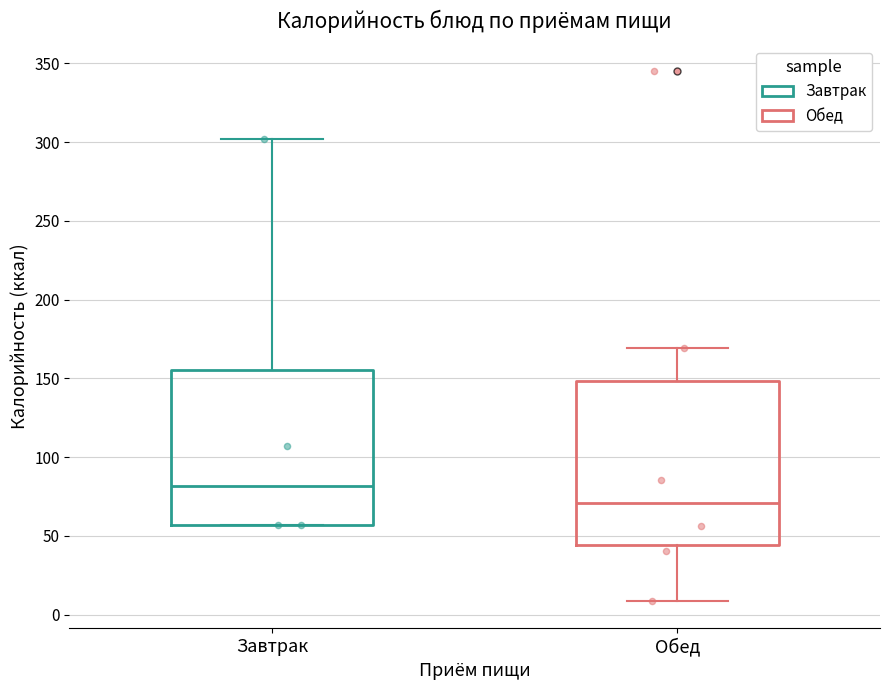

Which box has the highest median line?

Завтрак